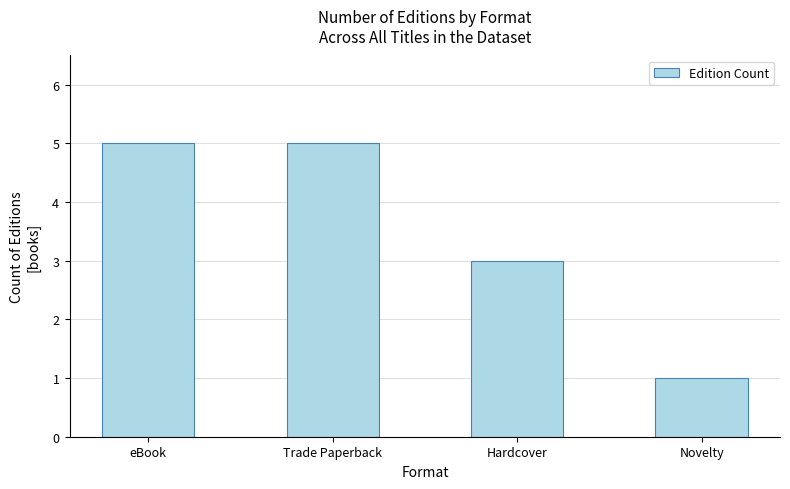

Reading left to right, list all the values displayed in this chart.

eBook=5	Trade Paperback=5	Hardcover=3	Novelty=1